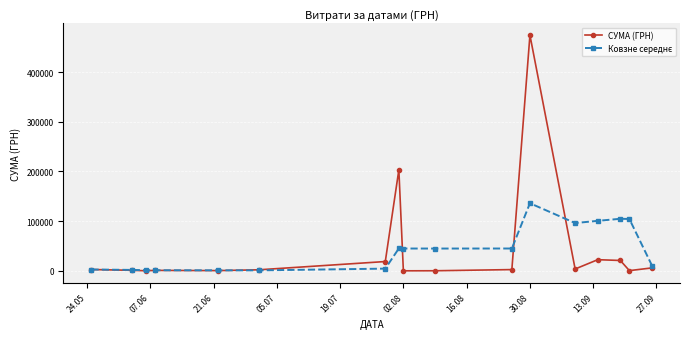

Which series has the largest range (max minus min)?

СУМА (ГРН)